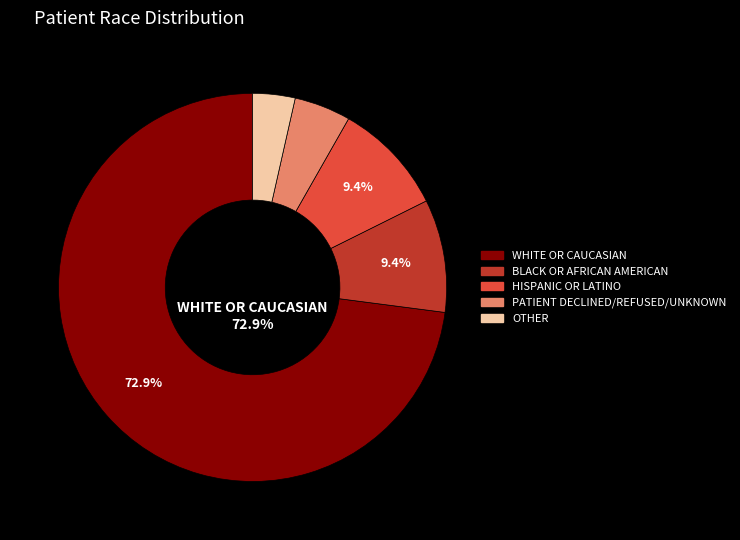

Which has a higher value, PATIENT DECLINED/REFUSED/UNKNOWN or WHITE OR CAUCASIAN?

WHITE OR CAUCASIAN